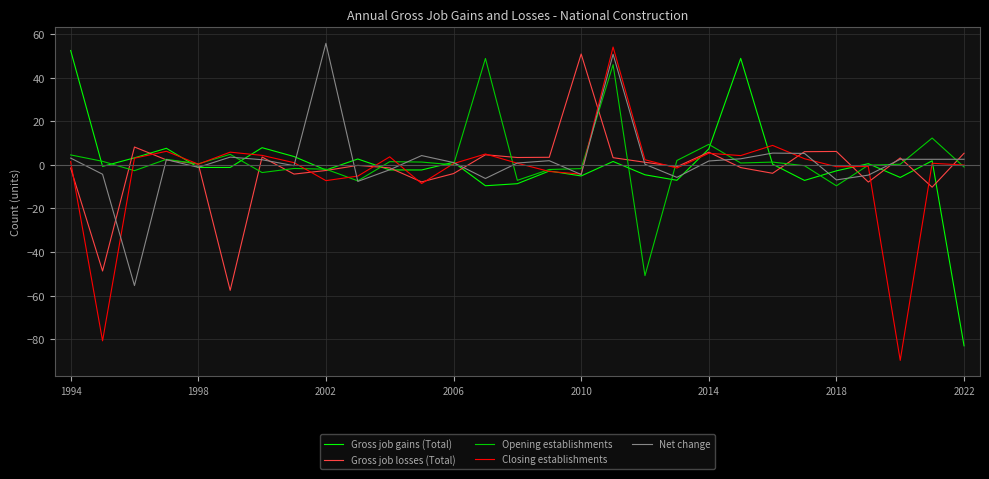

What is the maximum value shown in the chart?

55.8